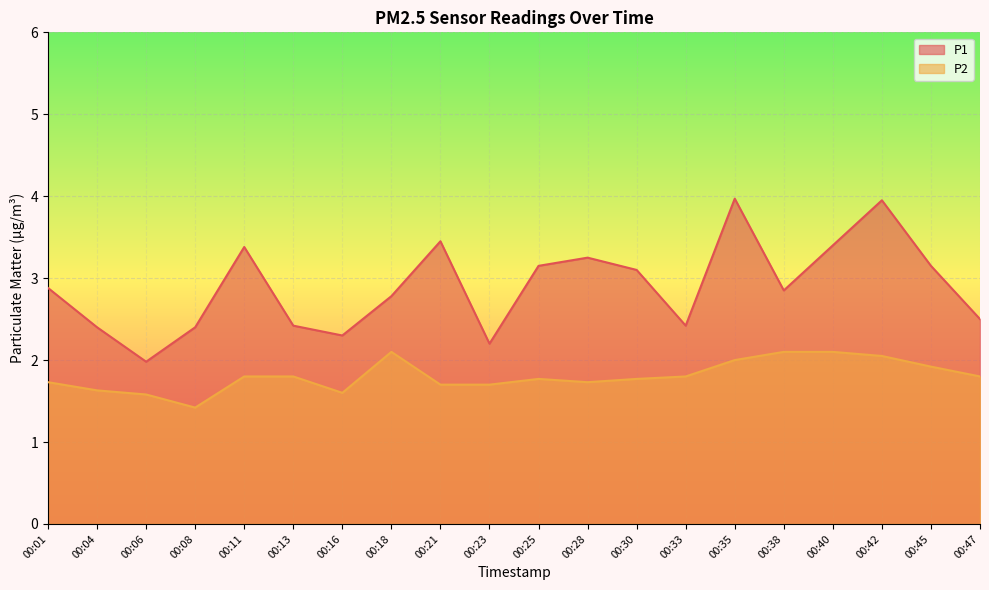

Count the number of data series in this chart.

2